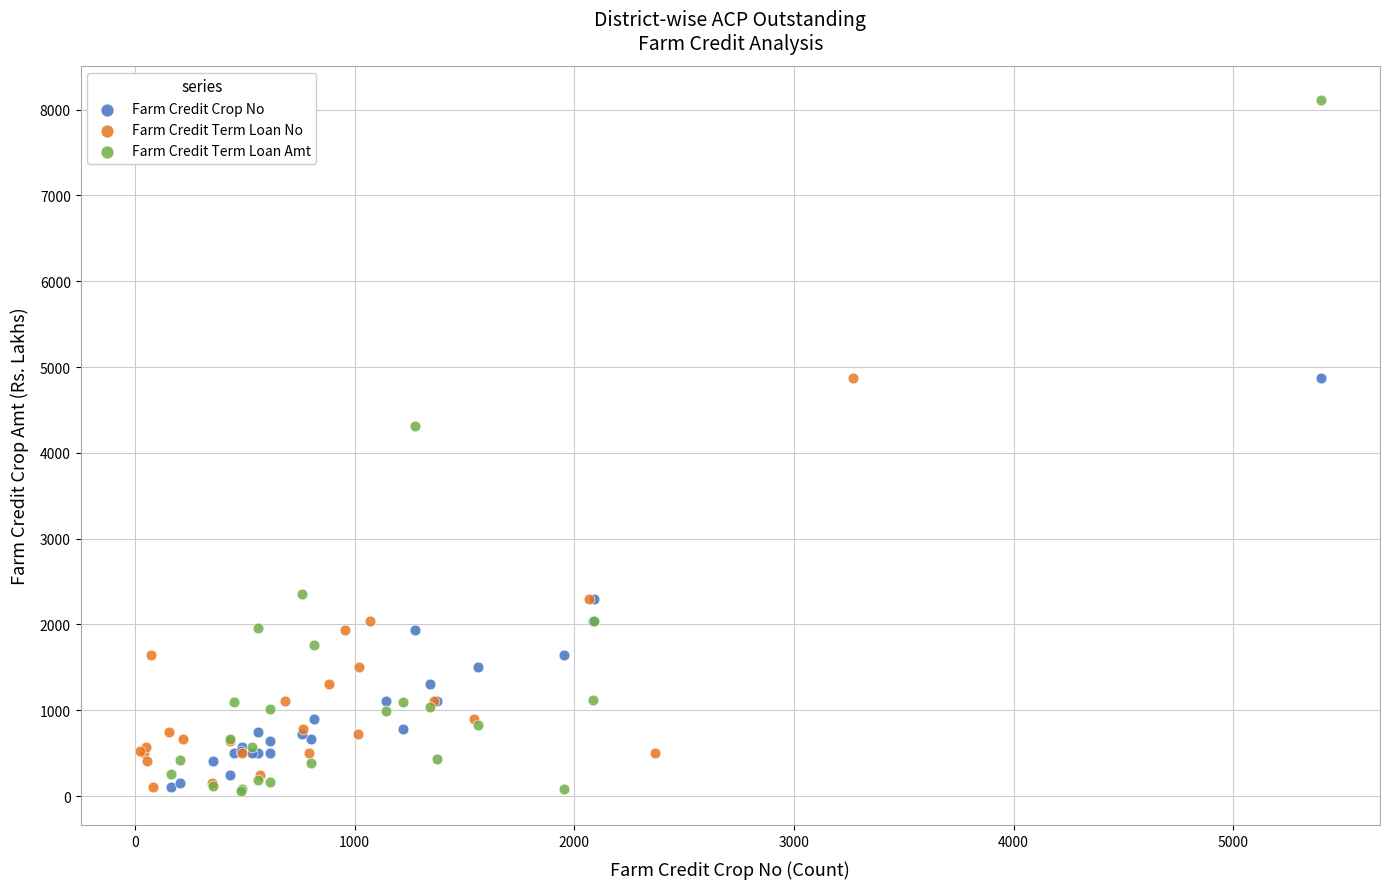

What are all the series names shown in the legend?

Farm Credit Crop No, Farm Credit Term Loan No, Farm Credit Term Loan Amt